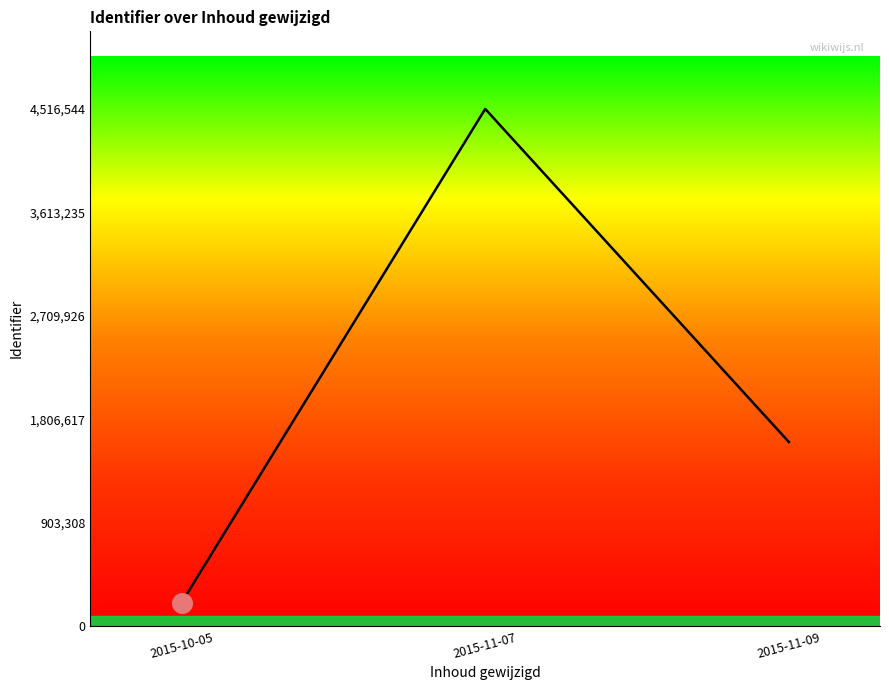

Which has a higher value, 2015-11-07 or 2015-10-05?

2015-11-07